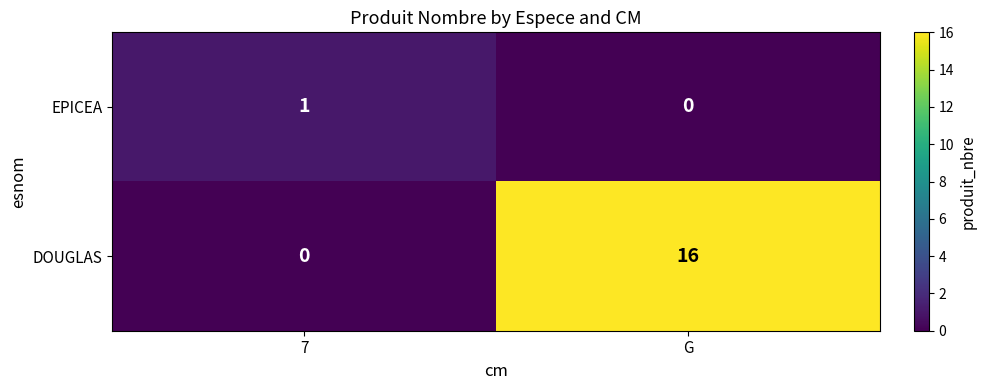

Which series has the largest total across all categories?

DOUGLAS